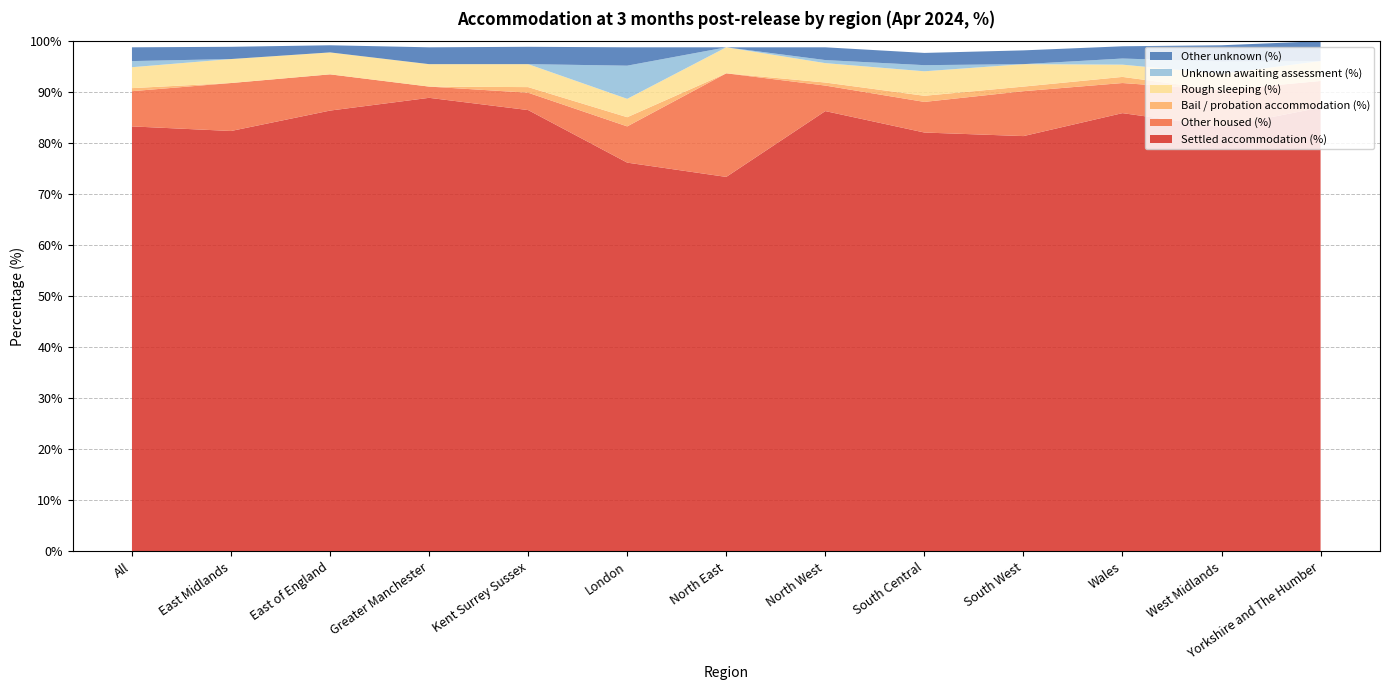

Reading left to right, transcribe all the data shown in this chart.

Settled accommodation (%): All=83.3	East Midlands=82.4	East of England=86.4	Greater Manchester=88.9	Kent Surrey Sussex=86.5	London=76.2	North East=73.4	North West=86.3	South Central=82.1	South West=81.4	Wales=85.9	West Midlands=83.2	Yorkshire and The Humber=87.0
Other housed (%): All=6.9	East Midlands=9.4	East of England=7.1	Greater Manchester=2.2	Kent Surrey Sussex=3.4	London=7.1	North East=20.3	North West=5.0	South Central=6.0	South West=8.8	Wales=5.9	West Midlands=7.2	Yorkshire and The Humber=5.2
Bail / probation accommodation (%): All=0.6	East Midlands=0.0	East of England=0.0	Greater Manchester=0.0	Kent Surrey Sussex=1.1	London=1.8	North East=0.0	North West=0.6	South Central=1.2	South West=0.9	Wales=1.2	West Midlands=0.0	Yorkshire and The Humber=0.0
Rough sleeping (%): All=4.1	East Midlands=4.7	East of England=4.3	Greater Manchester=4.4	Kent Surrey Sussex=4.5	London=3.6	North East=5.1	North West=3.8	South Central=4.8	South West=4.4	Wales=2.4	West Midlands=3.2	Yorkshire and The Humber=3.9
Unknown awaiting assessment (%): All=1.2	East Midlands=0.0	East of England=0.0	Greater Manchester=0.0	Kent Surrey Sussex=0.0	London=6.5	North East=0.0	North West=0.6	South Central=1.2	South West=0.0	Wales=1.2	West Midlands=2.4	Yorkshire and The Humber=0.0
Other unknown (%): All=2.7	East Midlands=2.4	East of England=1.4	Greater Manchester=3.3	Kent Surrey Sussex=3.4	London=3.6	North East=0.0	North West=2.5	South Central=2.4	South West=2.7	Wales=2.4	West Midlands=3.2	Yorkshire and The Humber=3.9